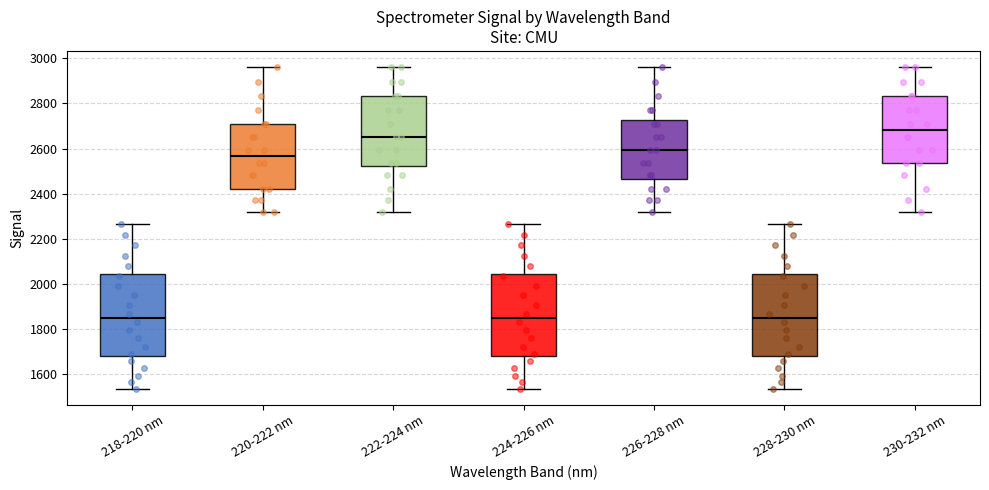

Reading left to right, transcribe this box plot: for each box, give where its median line is, the range the box spans, and where its two whiskers end, as read against the y-axis. The values are not printed on the chart, so give them approximately, as read against the axis.

218-220 nm: median 1840, box 1680 to 2040, whiskers 1540 to 2260
220-222 nm: median 2560, box 2420 to 2700, whiskers 2320 to 2960
222-224 nm: median 2660, box 2520 to 2840, whiskers 2320 to 2960
224-226 nm: median 1840, box 1680 to 2040, whiskers 1540 to 2260
226-228 nm: median 2600, box 2460 to 2720, whiskers 2320 to 2960
228-230 nm: median 1840, box 1680 to 2040, whiskers 1540 to 2260
230-232 nm: median 2680, box 2540 to 2840, whiskers 2320 to 2960